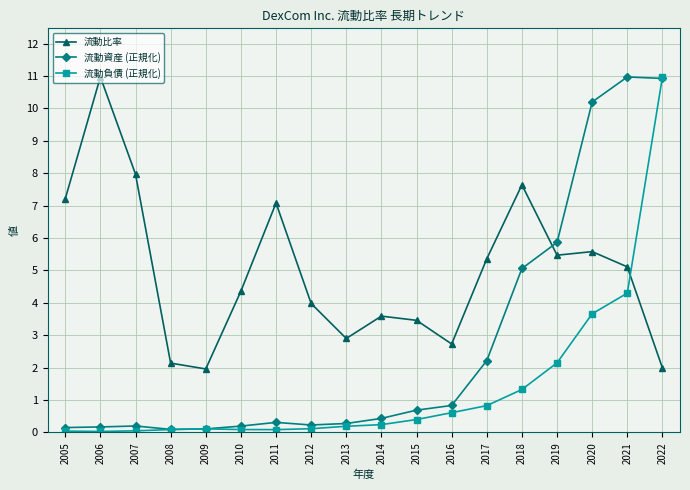

What is the spread (max minus min) of values at 2021?

6.7